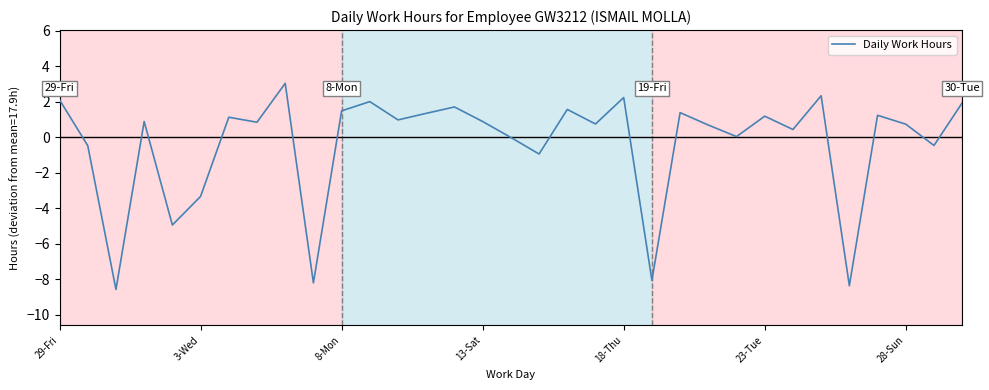

What is the minimum value shown in the chart?

-8.6